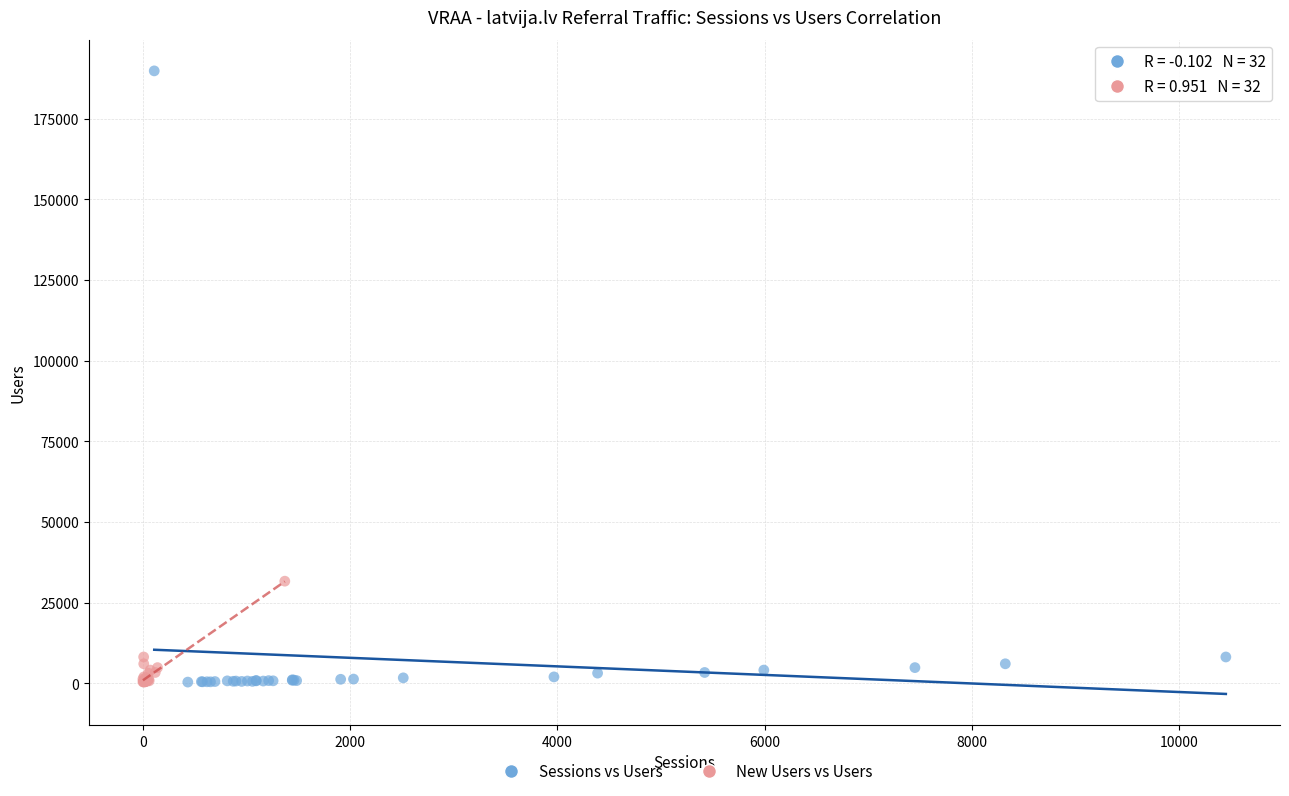

Which series contains the highest Y value?

Sessions vs Users